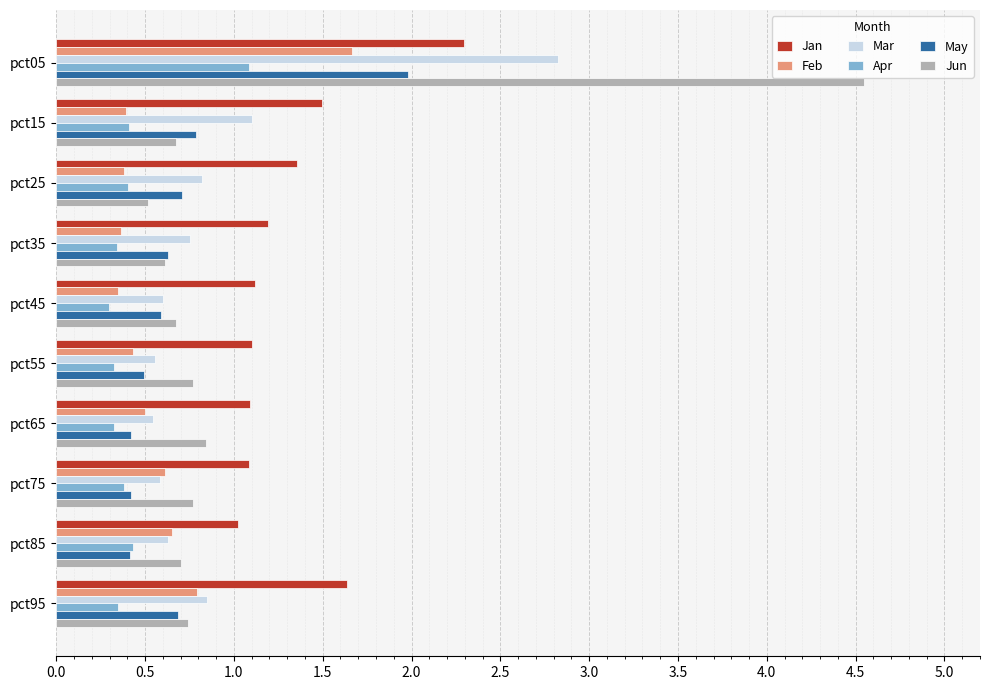

Is it true that Feb equals 0.4 at pct35?

True